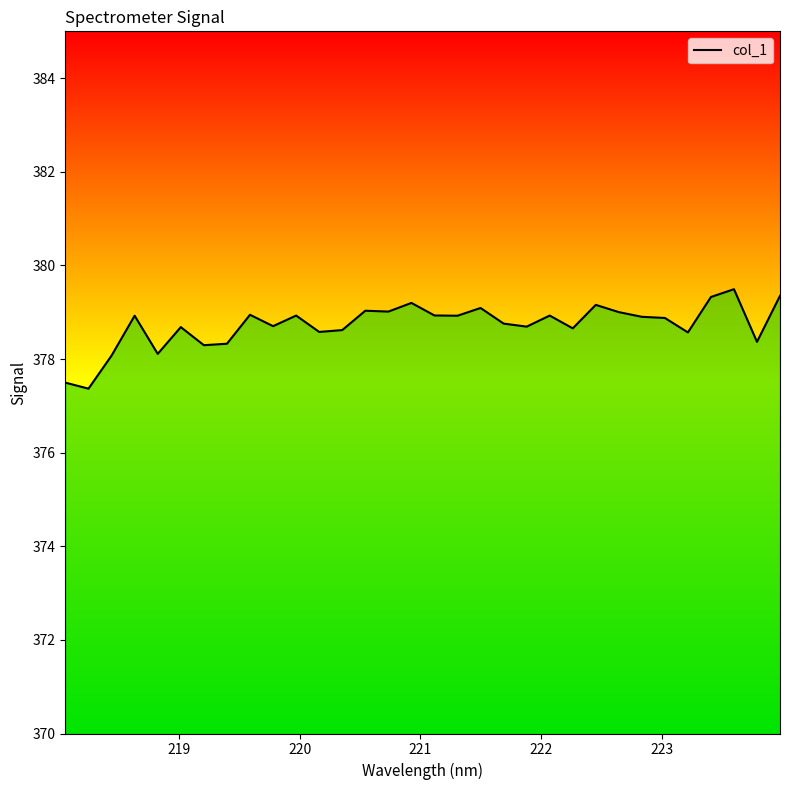

What is the maximum value shown in the chart?

379.5